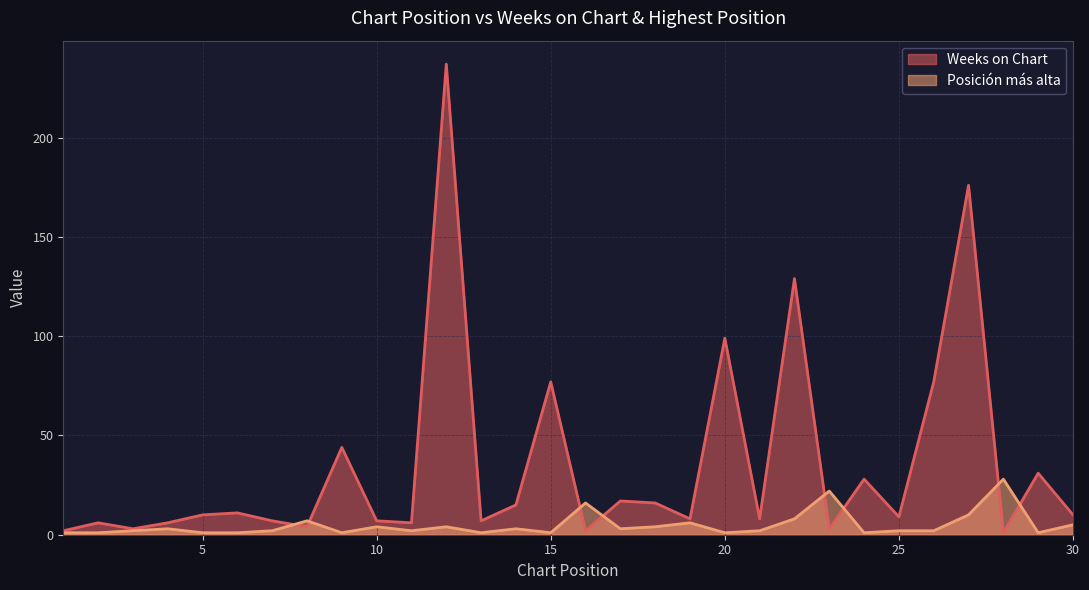

The Posición más alta series shows 7 at 8. True or false?

True